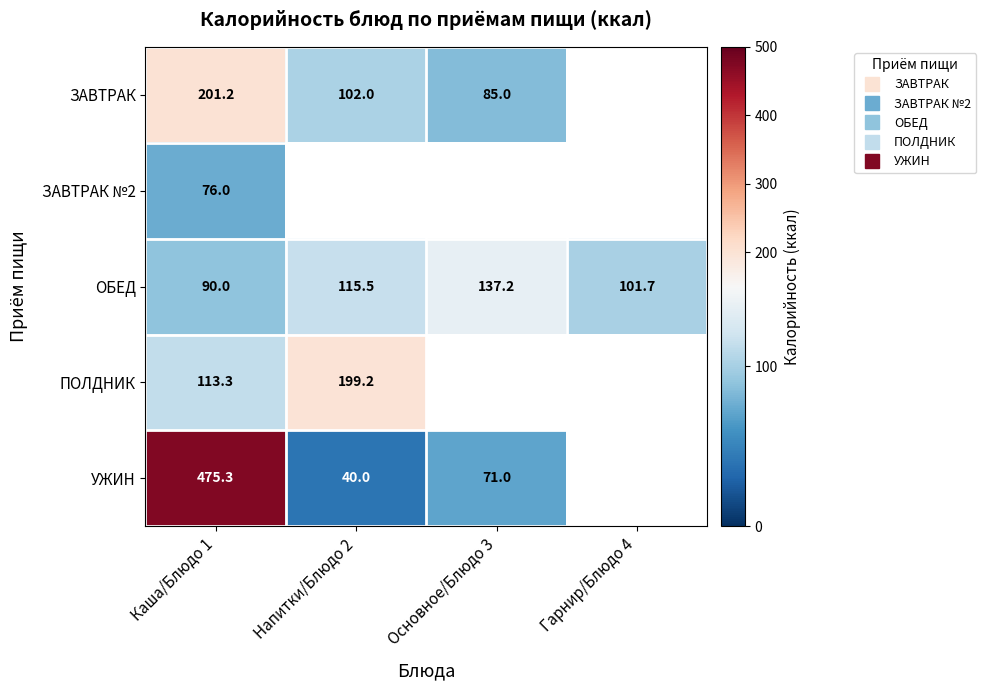

Rank the categories by ЗАВТРАК value from highest to lowest.

Каша/Блюдо 1, Напитки/Блюдо 2, Основное/Блюдо 3, Гарнир/Блюдо 4